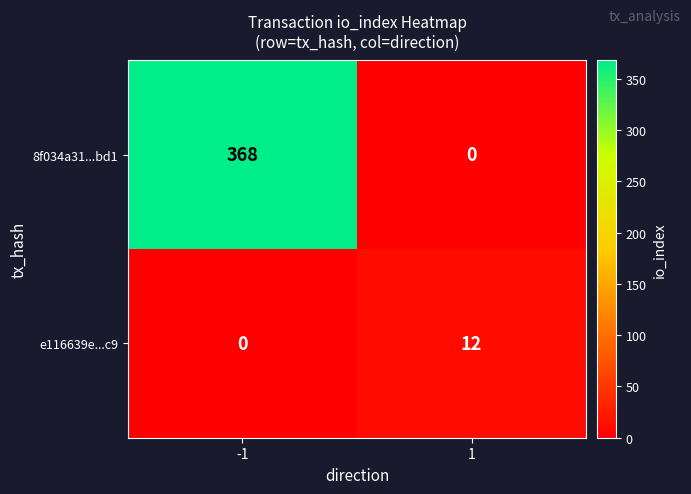

What is the highest value of the e116639e...c9 series?

12